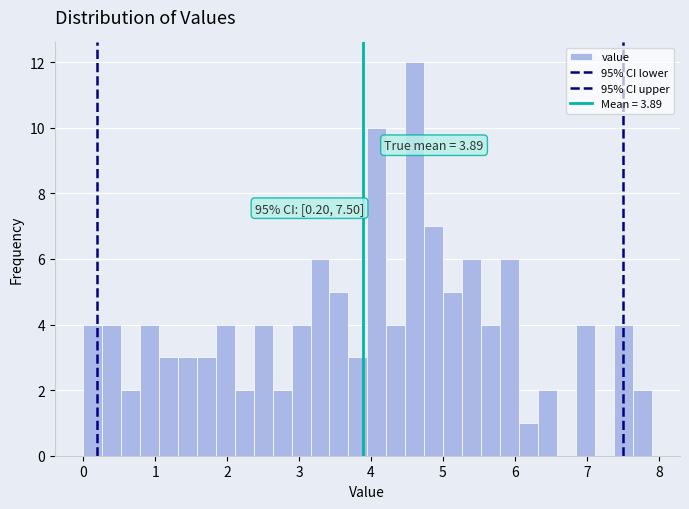

Around what value on the x-axis is the tallest bar? Give the approximate position of its centre, as read against the axis.

4.6